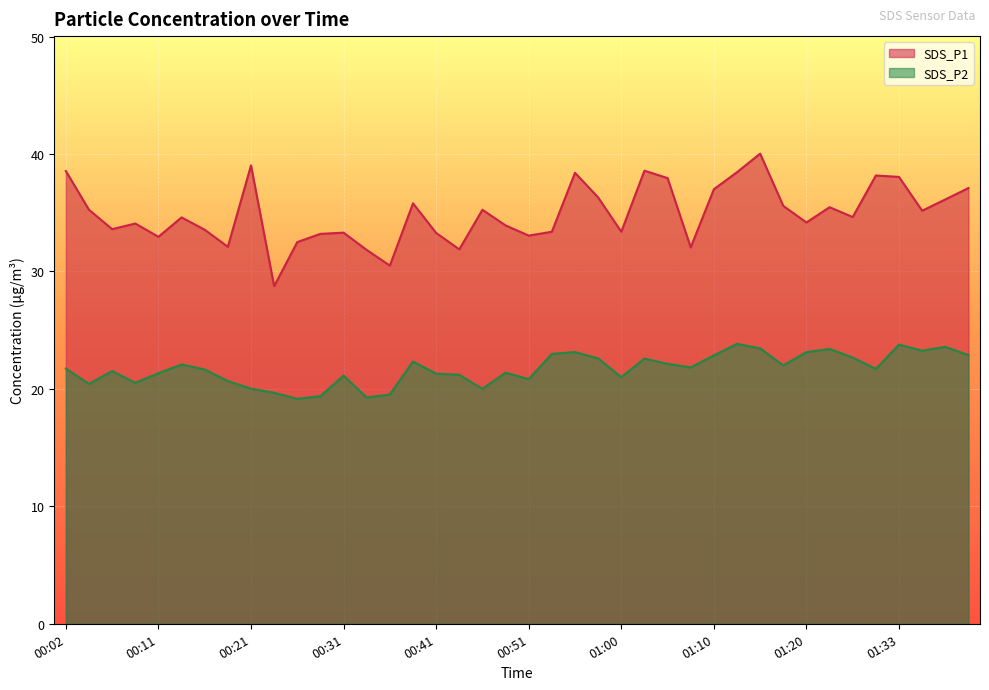

True or false: SDS_P2 and SDS_P1 intersect in this chart.

False